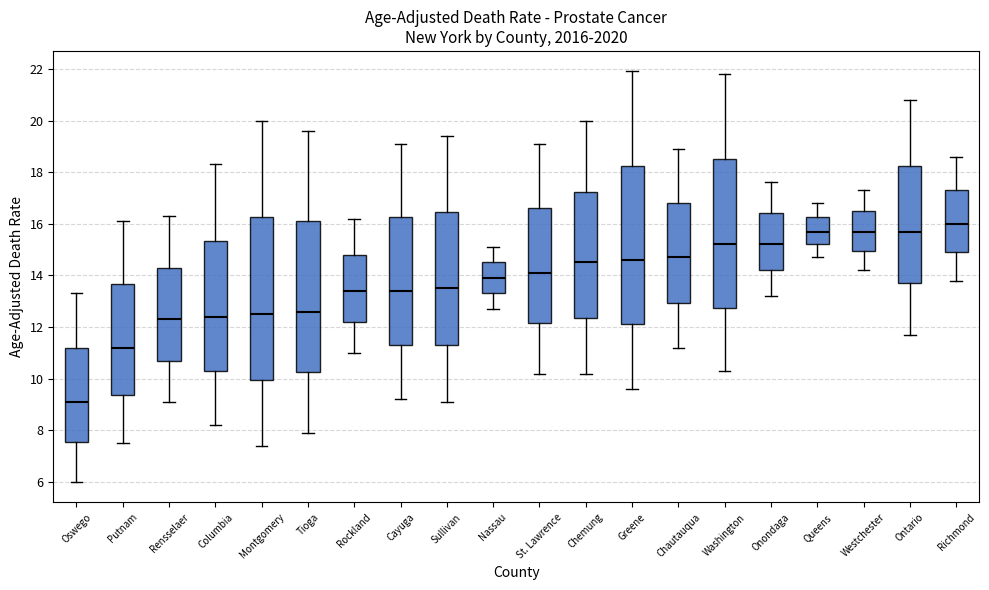

Where does the upper whisker of the box for Greene end on the y-axis? The values are not printed on the chart, so give them approximately, as read against the axis.

22.0